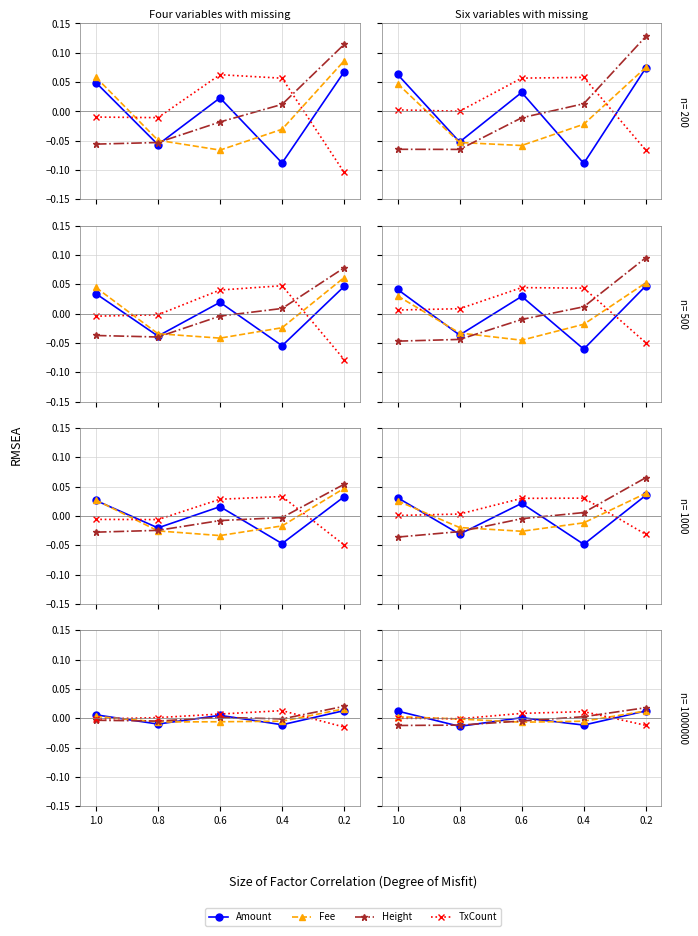

What are all the series names shown in the legend?

Amount, Fee, Height, TxCount